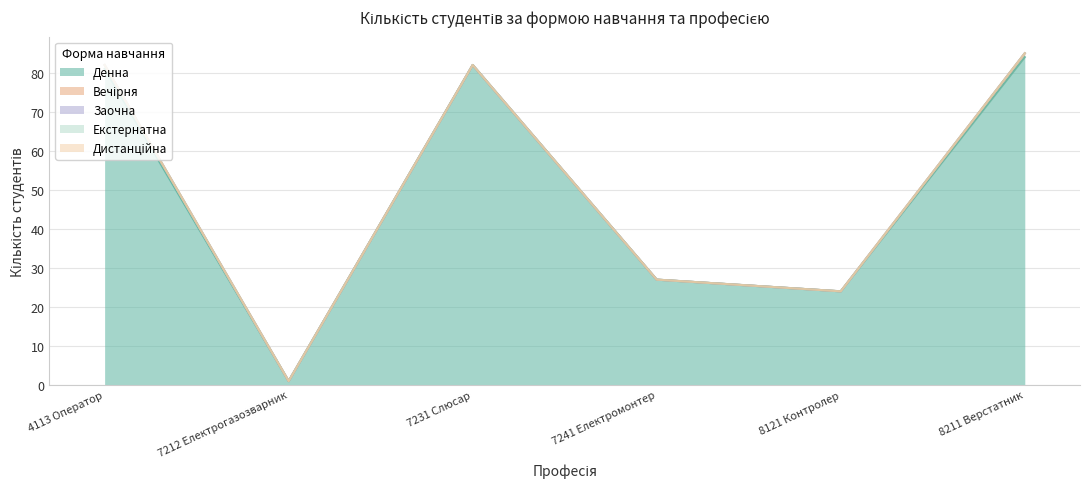

The value of Дистанційна at 7212 Електрогазозварник is 0. True or false?

True